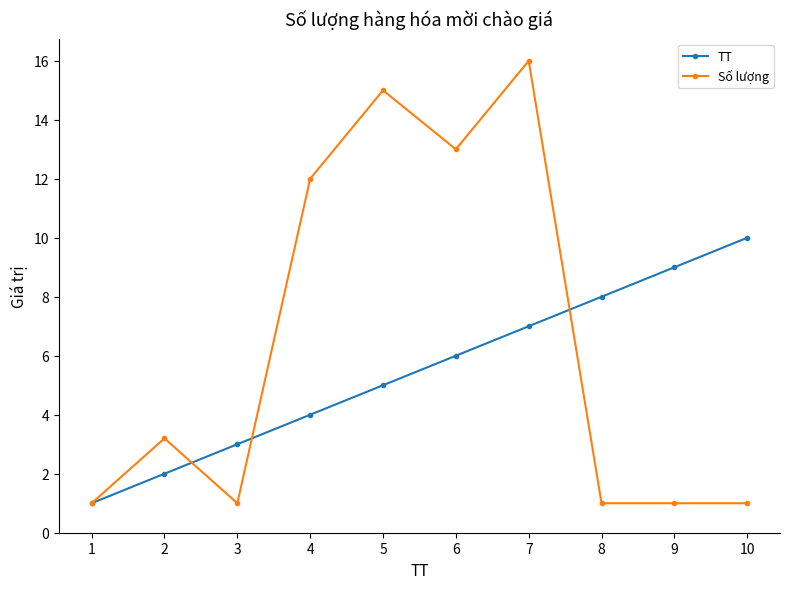

Reading left to right, extract all data points from this chart.

TT: 1=1.0	2=2.0	3=3.0	4=4.0	5=5.0	6=6.0	7=7.0	8=8.0	9=9.0	10=10.0
Số lượng: 1=1.0	2=3.2	3=1.0	4=12.0	5=15.0	6=13.0	7=16.0	8=1.0	9=1.0	10=1.0